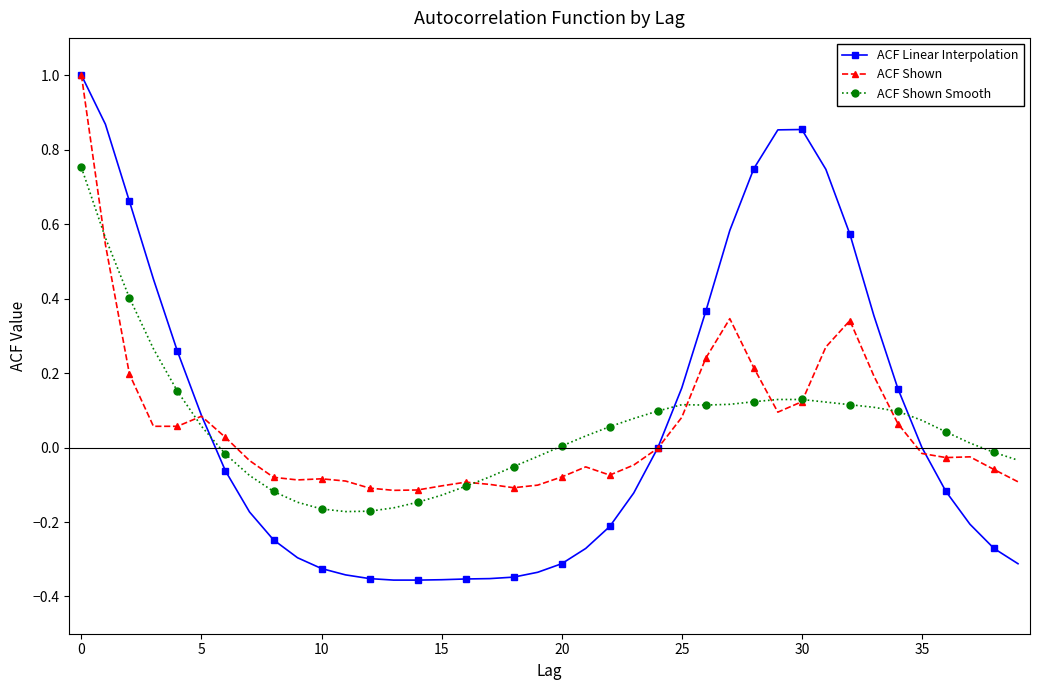

True or false: ACF Shown has more than 1 points higher than both neighbors.

True